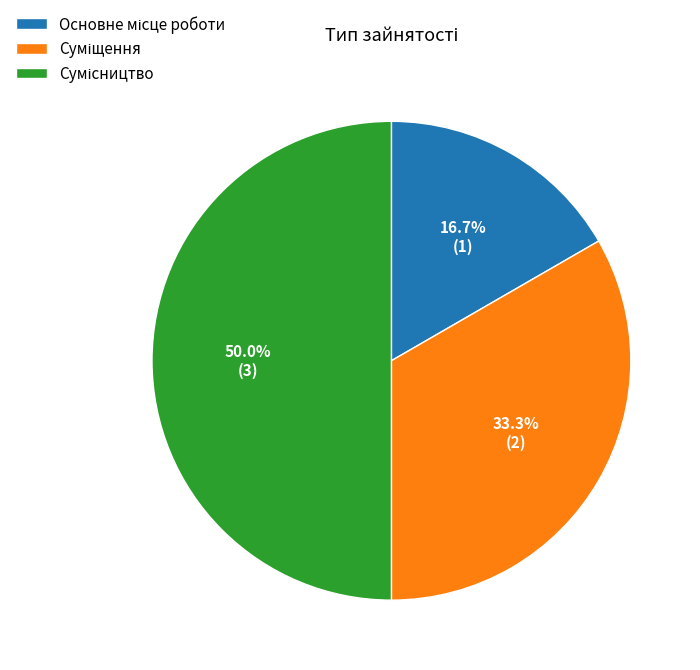

How many slices are in this pie chart?

3